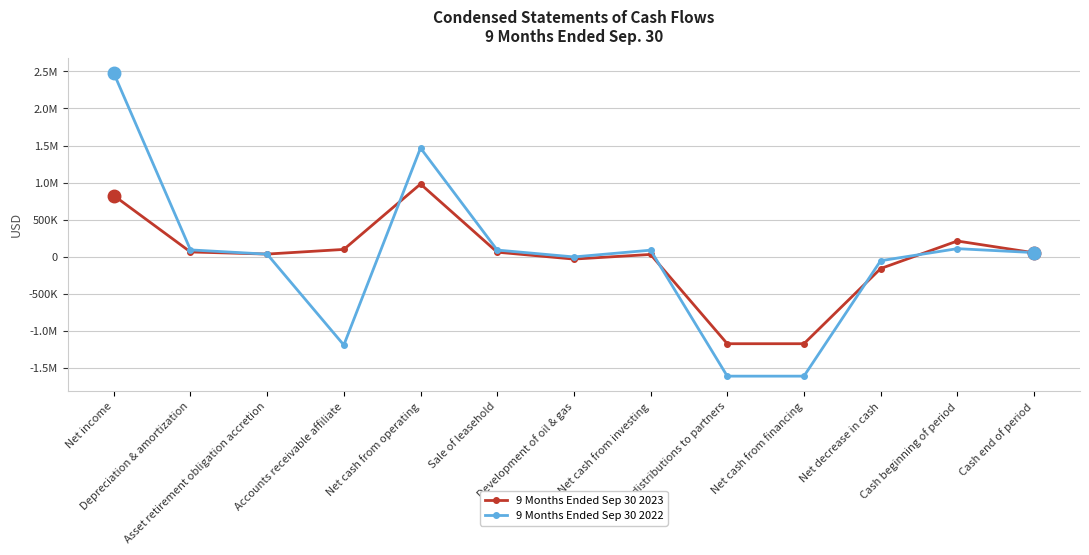

Reading left to right, what are all the values shown in this chart?

9 Months Ended Sep 30 2023: Net income=825511	Depreciation & amortization=65235	Asset retirement obligation accretion=36908	Accounts receivable affiliate=99699	Net cash from operating=980918	Sale of leasehold=62504	Development of oil & gas=-30618	Net cash from investing=31886	Cash distributions to partners=-1171208	Net cash from financing=-1171208	Net decrease in cash=-158404	Cash beginning of period=212897	Cash end of period=54493
9 Months Ended Sep 30 2022: Net income=2474474	Depreciation & amortization=93125	Asset retirement obligation accretion=35497	Accounts receivable affiliate=-1189041	Net cash from operating=1466071	Sale of leasehold=90981	Development of oil & gas=-1708	Net cash from investing=89273	Cash distributions to partners=-1608237	Net cash from financing=-1608237	Net decrease in cash=-52893	Cash beginning of period=109831	Cash end of period=56938